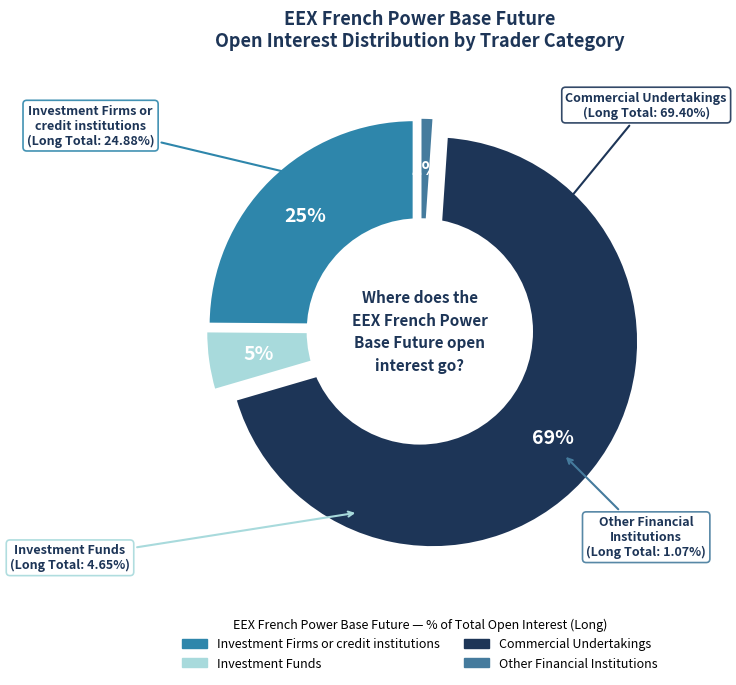

What is the change in value from Investment Firms or
credit institutions to Commercial
Undertakings?

+44.5